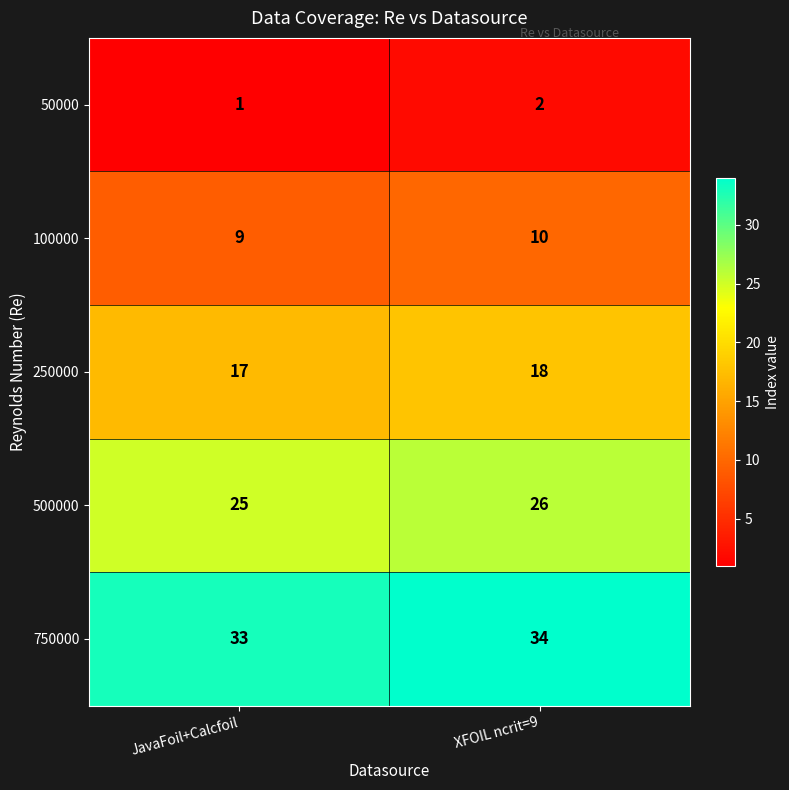

Rank the series by their maximum value, from lowest to highest.

50000, 100000, 250000, 500000, 750000